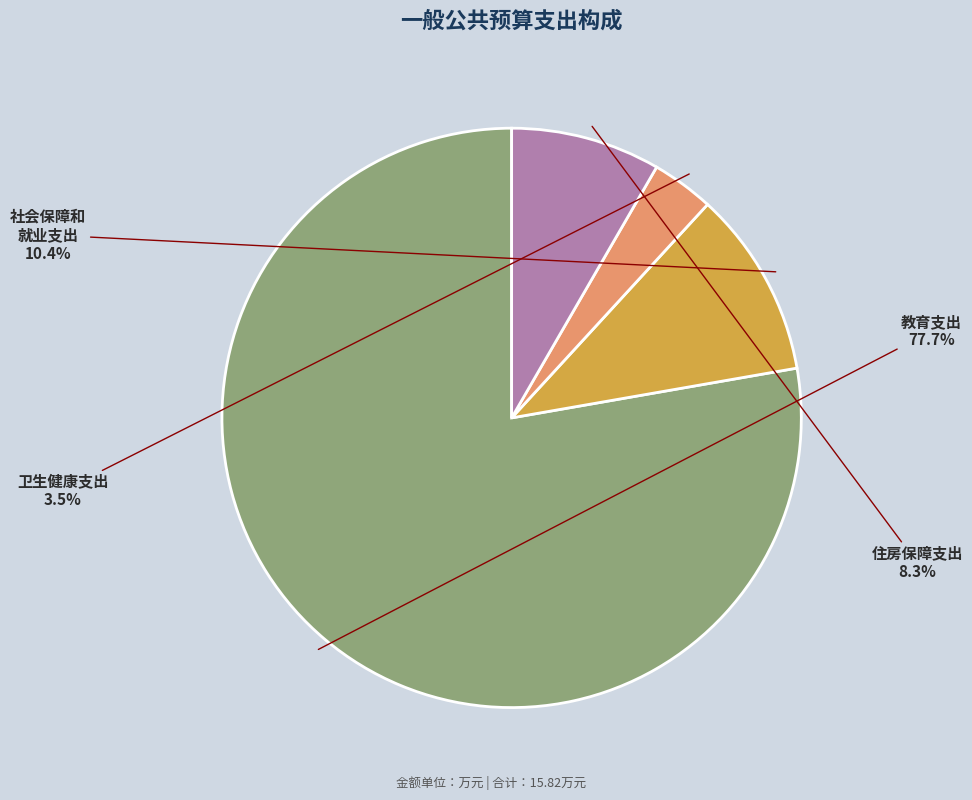

Is there a majority slice in this chart?

Yes